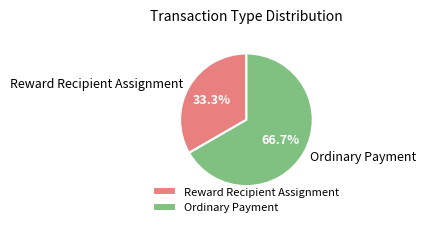

Is it true that Ordinary Payment is 67% of the pie?

True